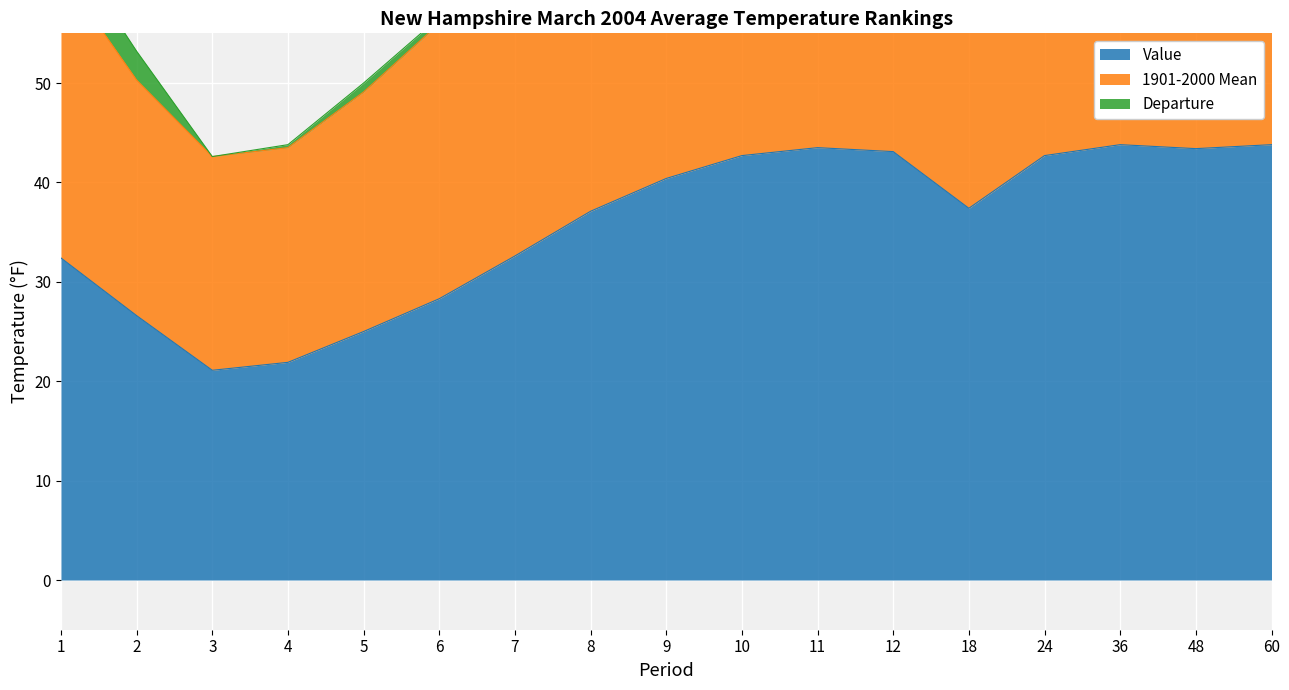

Where is the first local maximum for 1901-2000 Mean?

11